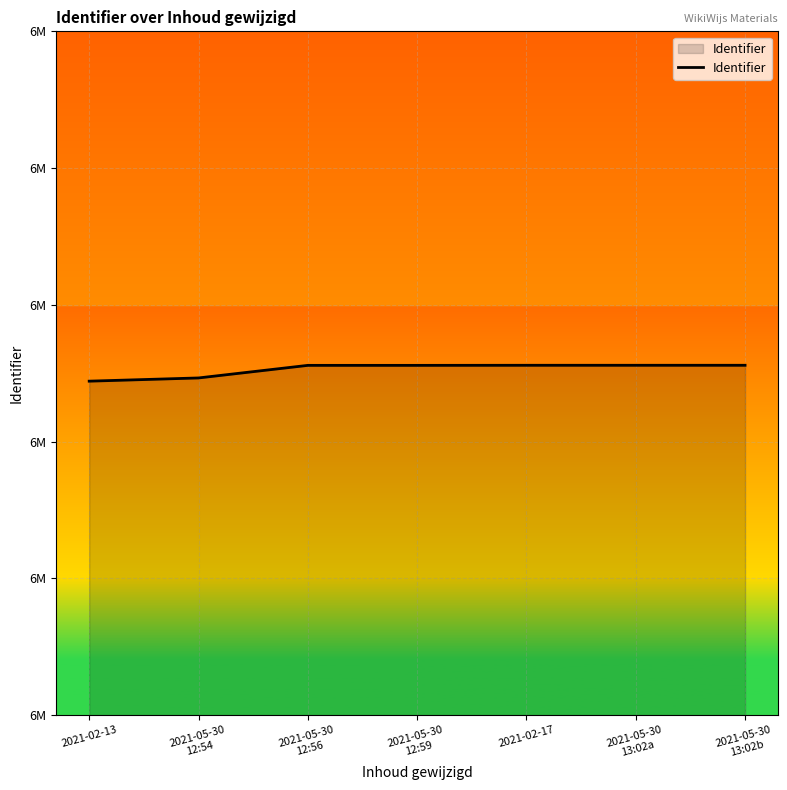

At which label does the data first exceed 6584835?

2021-02-17